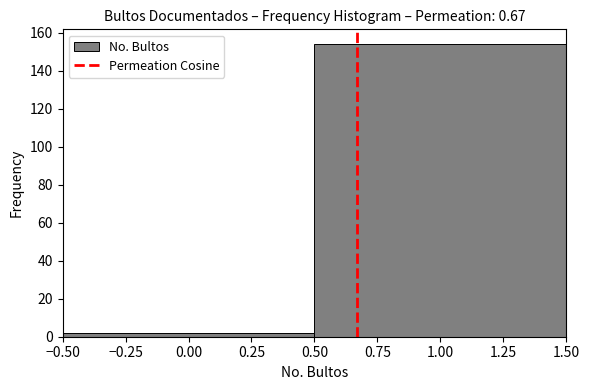

Reading left to right, list every bar in this chart as the range it spans on the x-axis followed by its height. The values are not printed on the chart, so give them approximately, as read against the axis.

-0.50 to 0.50: 2
0.50 to 1.50: 154